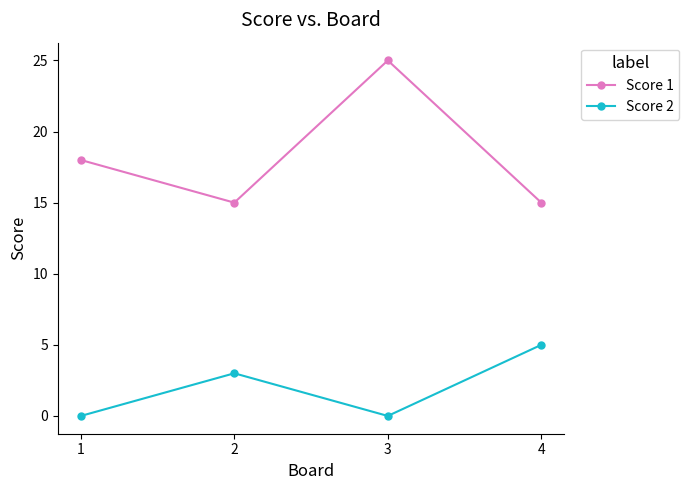

Where is the first local minimum for Score 1?

2